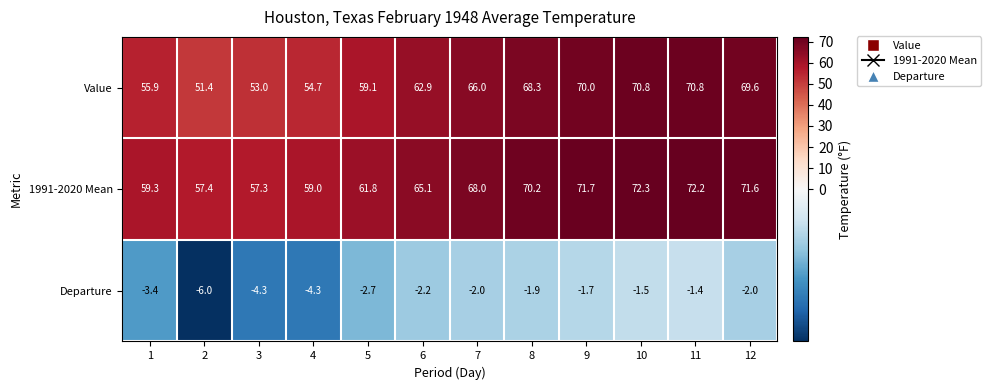

Which series has the largest total across all categories?

1991-2020 Mean